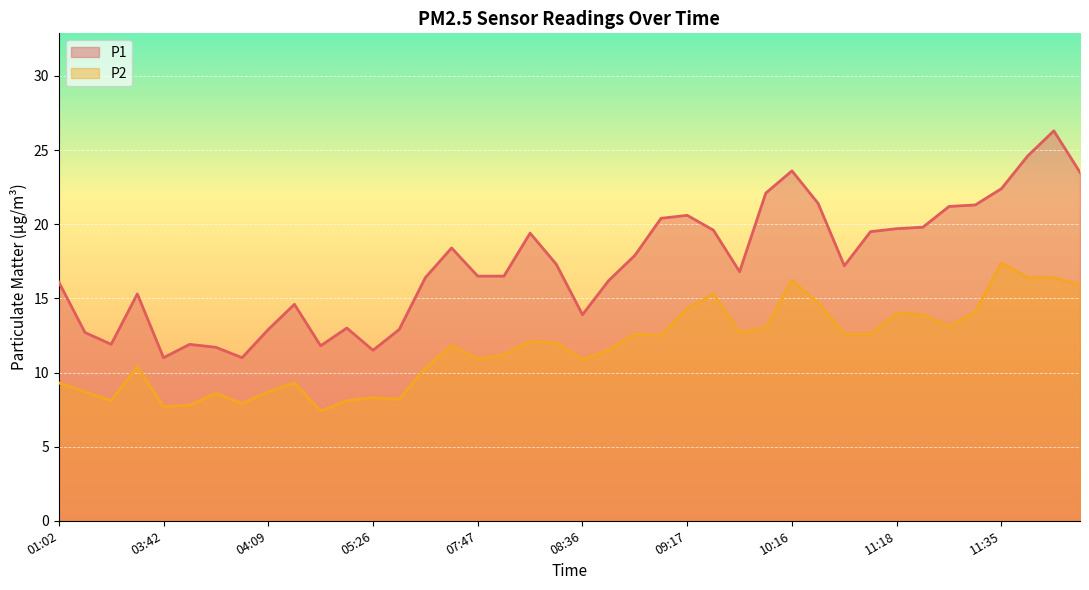

Does the chart display data point markers on the line(s)?

No